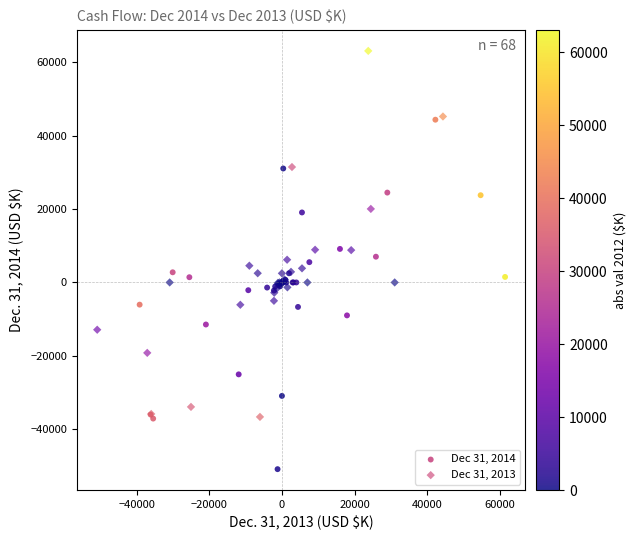

Which series reaches the minimum Y coordinate?

Dec 31, 2014